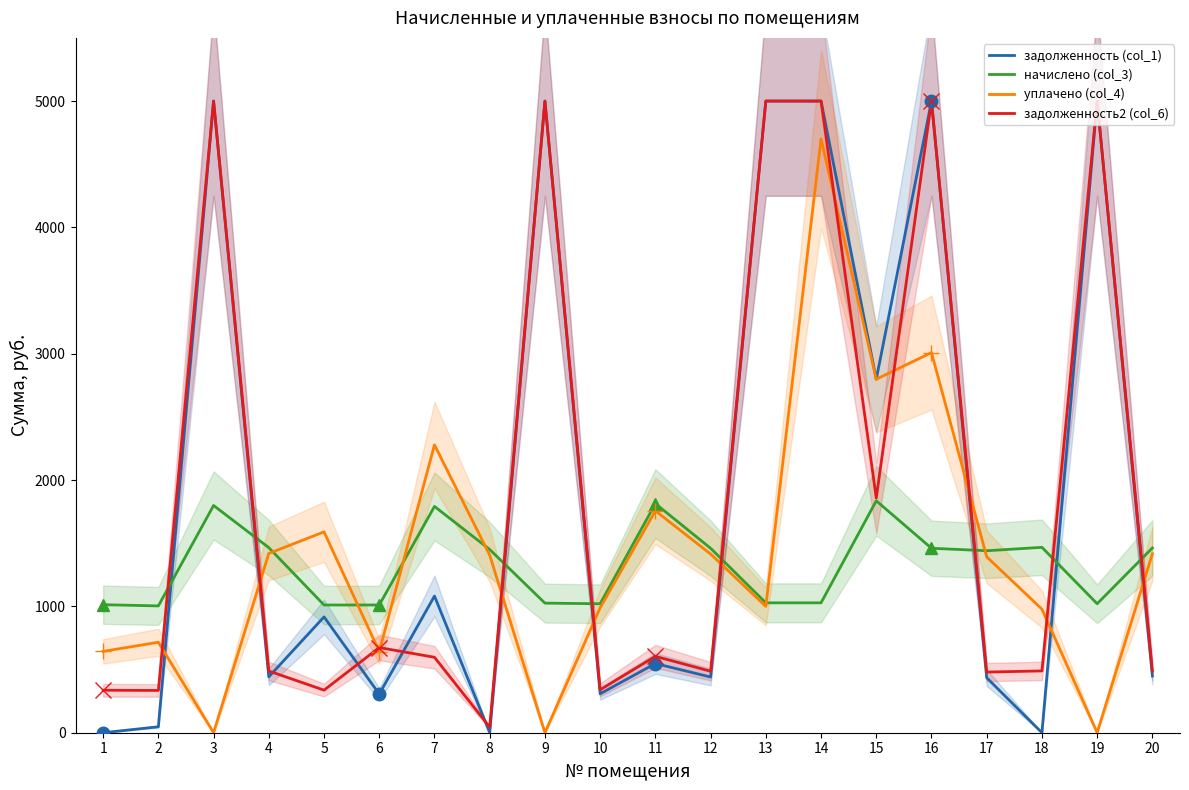

What is the approximate value of задолженность2 (col_6) at 4?

488.4